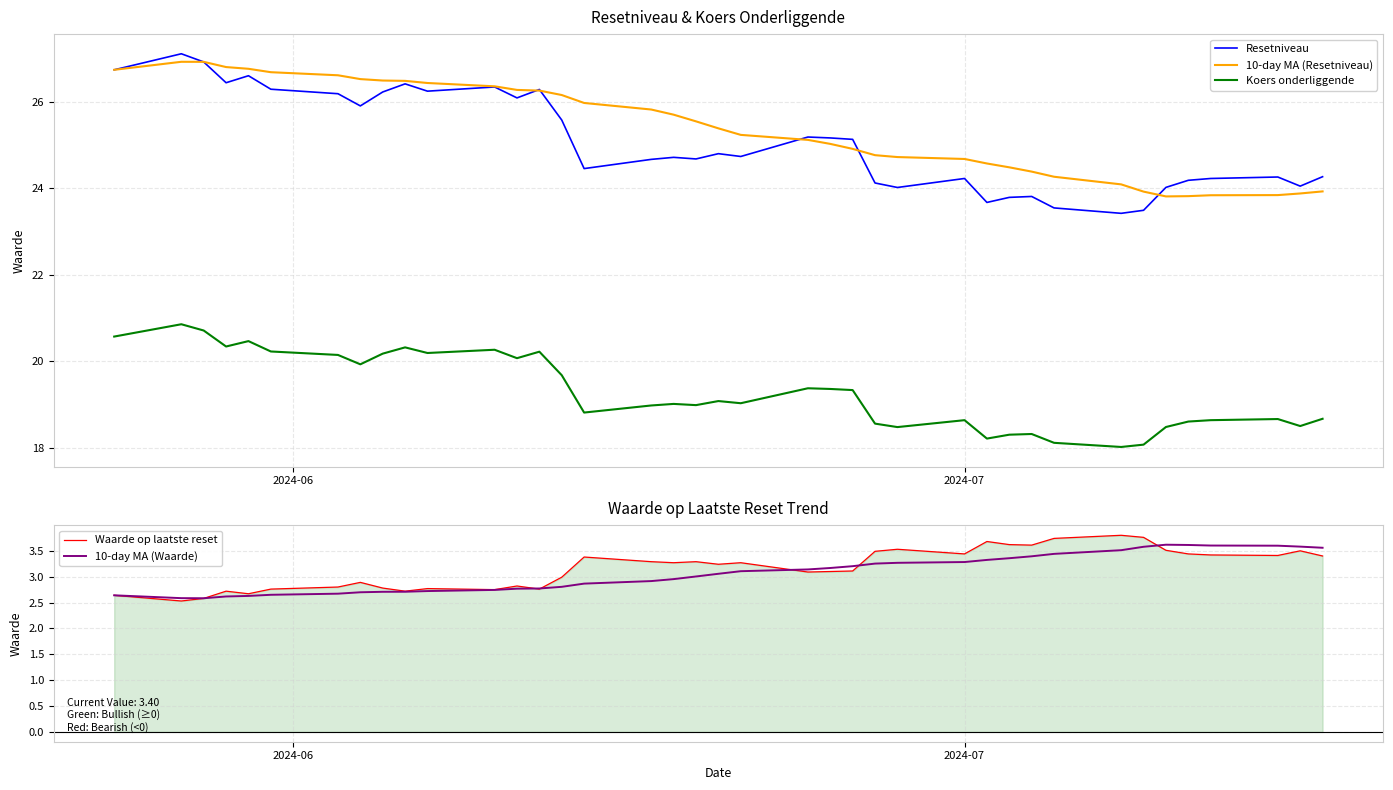

What is the maximum value for 10-day MA (Resetniveau)?

26.9